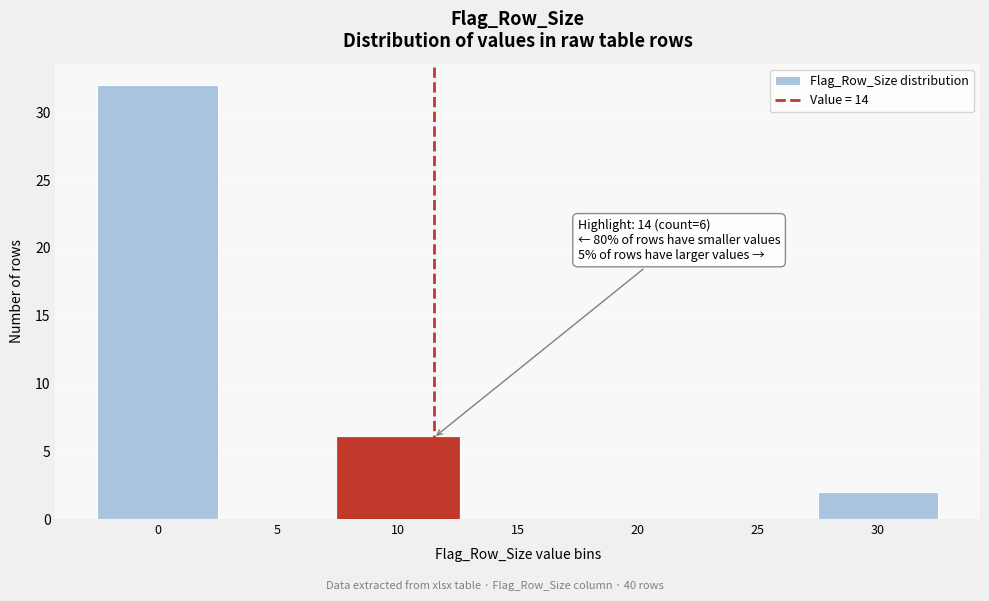

Reading right to left, list all the values displayed in this chart.

30=2	25=0	20=0	15=0	10=6	5=0	0=32